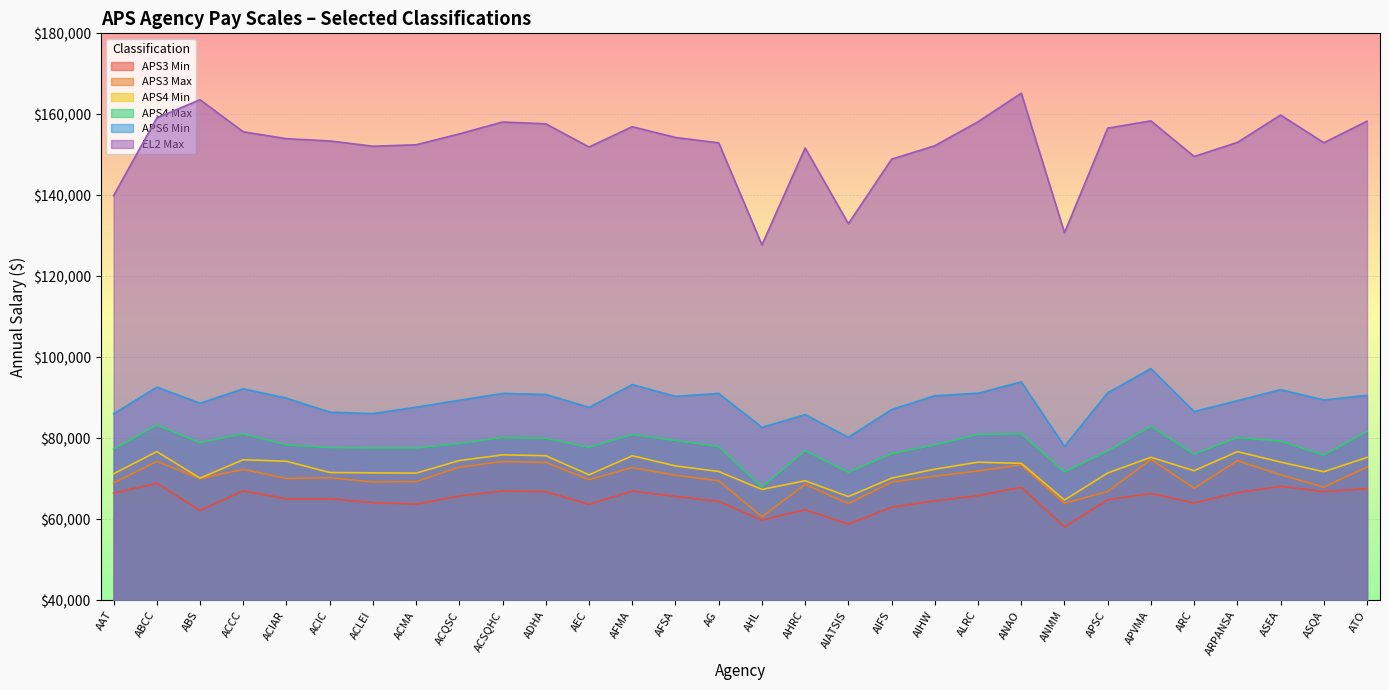

Where is APS3 Min nearest to the value 63503?

AEC